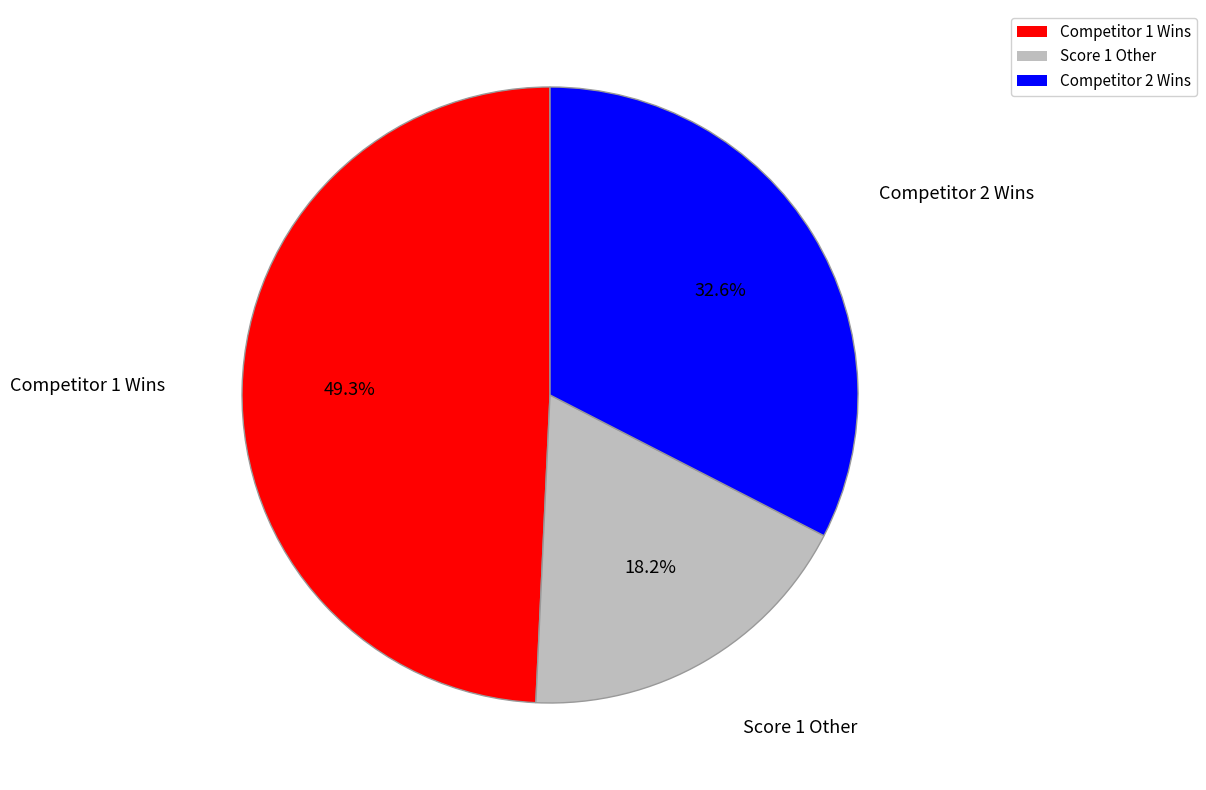

Does any single category account for the majority?

No